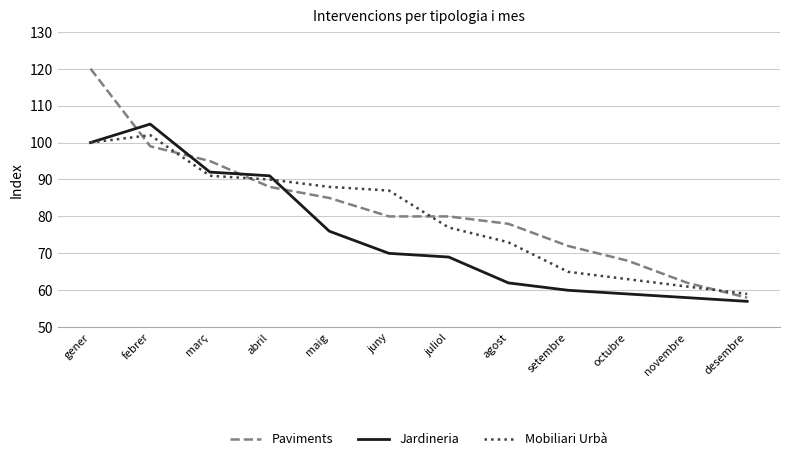

Reading left to right, transcribe all the data shown in this chart.

Paviments: 120	99	95	88	85	80	80	78	72	68	62	58
Jardineria: 100	105	92	91	76	70	69	62	60	59	58	57
Mobiliari Urbà: 100	102	91	90	88	87	77	73	65	63	61	59